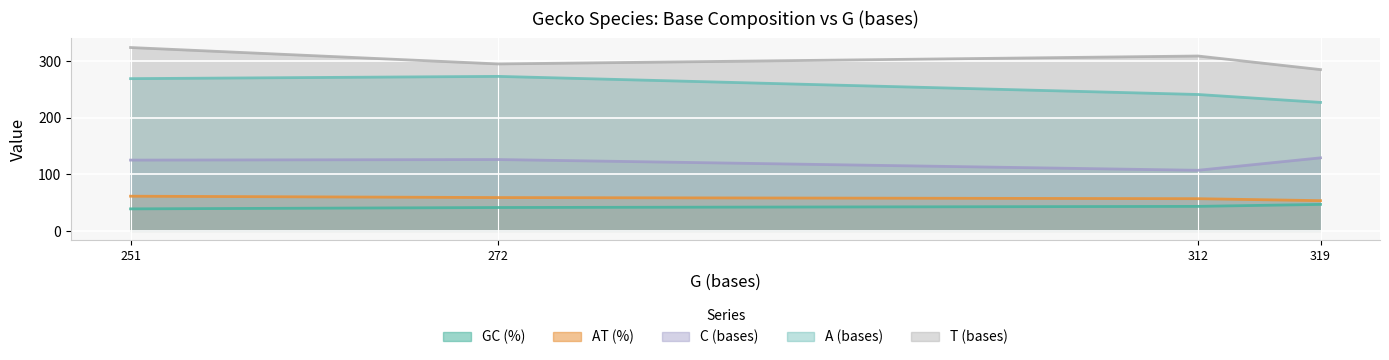

Reading left to right, what are all the values shown in this chart?

GC (%): Gekko gecko=41.2	Hemitheconyx caudicinctus=46.7	Heteronotia binoei=43.2	Phelsuma guimbeaui=38.8
AT (%): Gekko gecko=58.8	Hemitheconyx caudicinctus=53.3	Heteronotia binoei=56.8	Phelsuma guimbeaui=61.2
C (bases): Gekko gecko=126.0	Hemitheconyx caudicinctus=129.0	Heteronotia binoei=107.0	Phelsuma guimbeaui=125.0
A (bases): Gekko gecko=273.0	Hemitheconyx caudicinctus=227.0	Heteronotia binoei=241.0	Phelsuma guimbeaui=269.0
T (bases): Gekko gecko=295.0	Hemitheconyx caudicinctus=285.0	Heteronotia binoei=309.0	Phelsuma guimbeaui=324.0